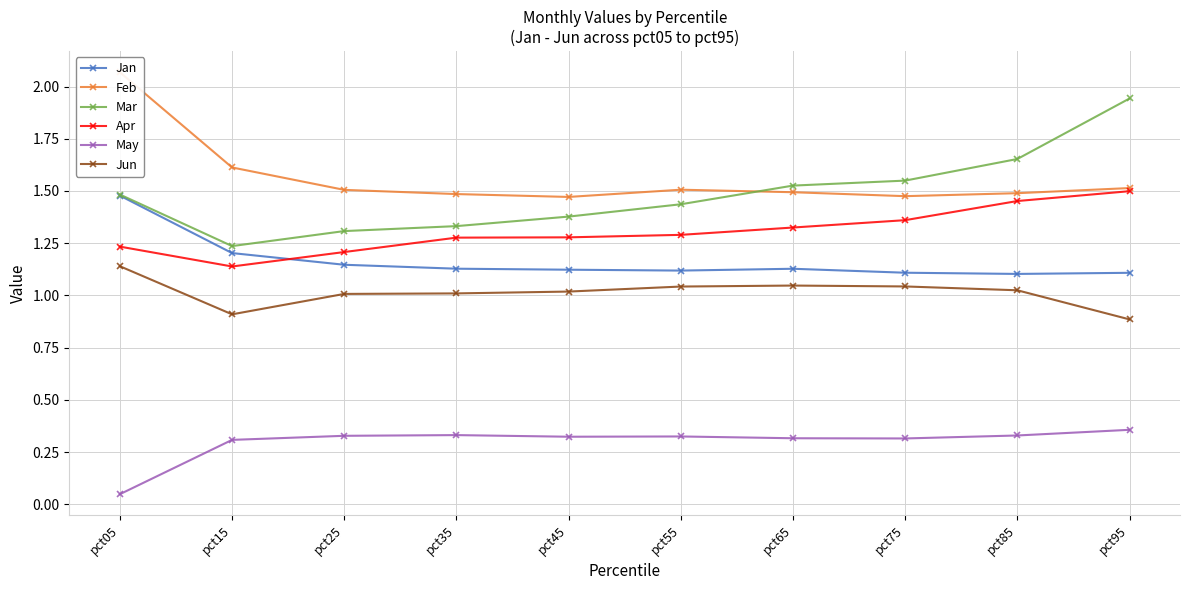

At which category does the chart reach its peak across all series?

pct05